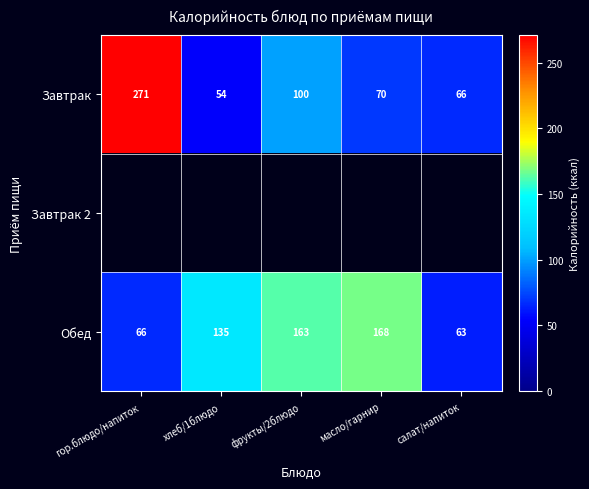

What is the sum of the Обед values at масло/гарнир and хлеб/1блюдо?

303